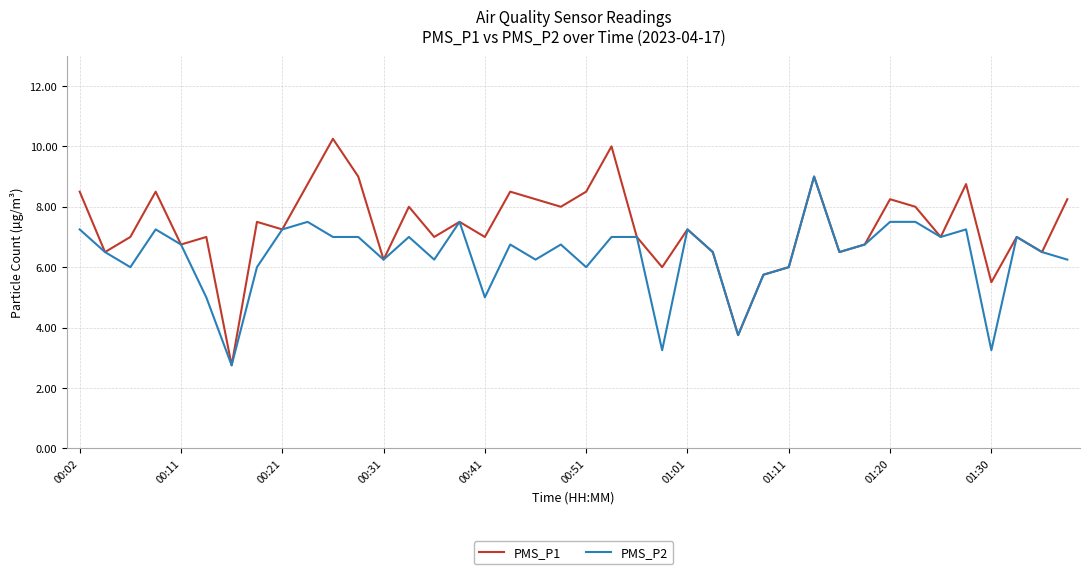

What is the minimum value shown in the chart?

2.8